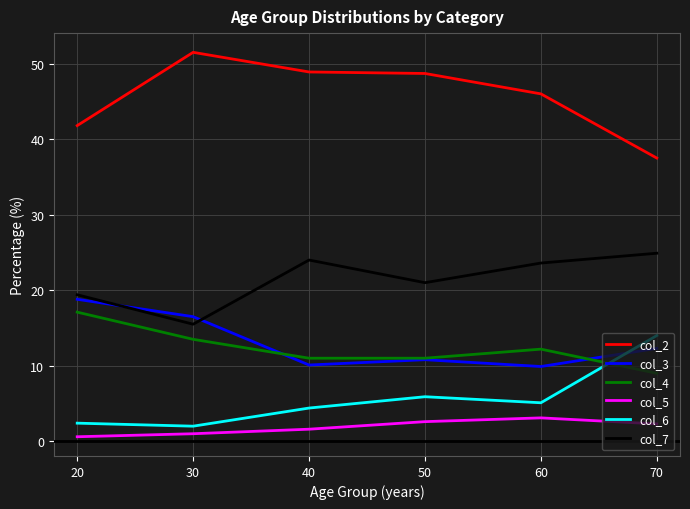

True or false: col_4 has a value of 2.5 at 50.

False